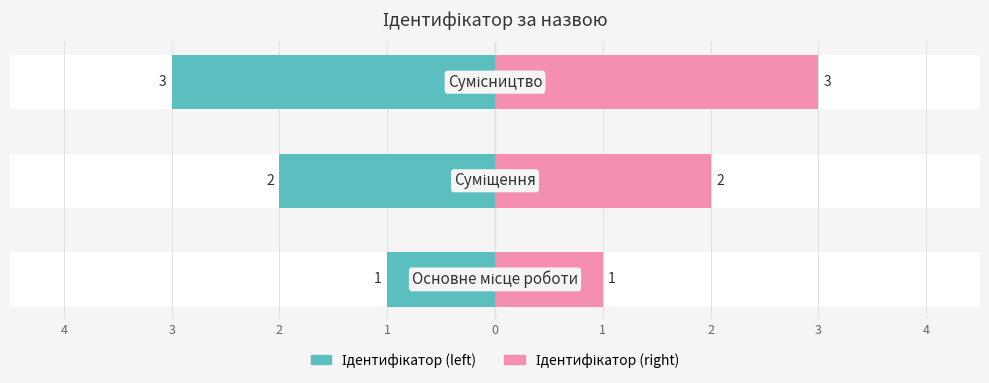

At 4, list the series in order from largest to smallest.

Ідентифікатор (right), Ідентифікатор (left)